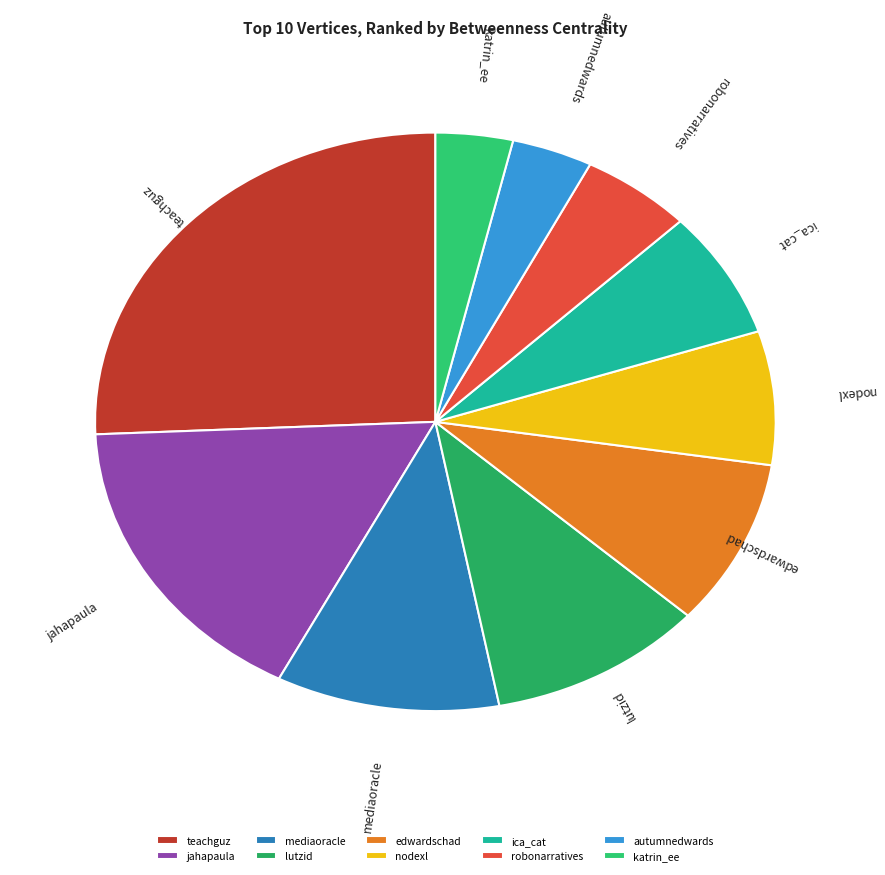

Which has a higher value, ica_cat or teachguz?

teachguz